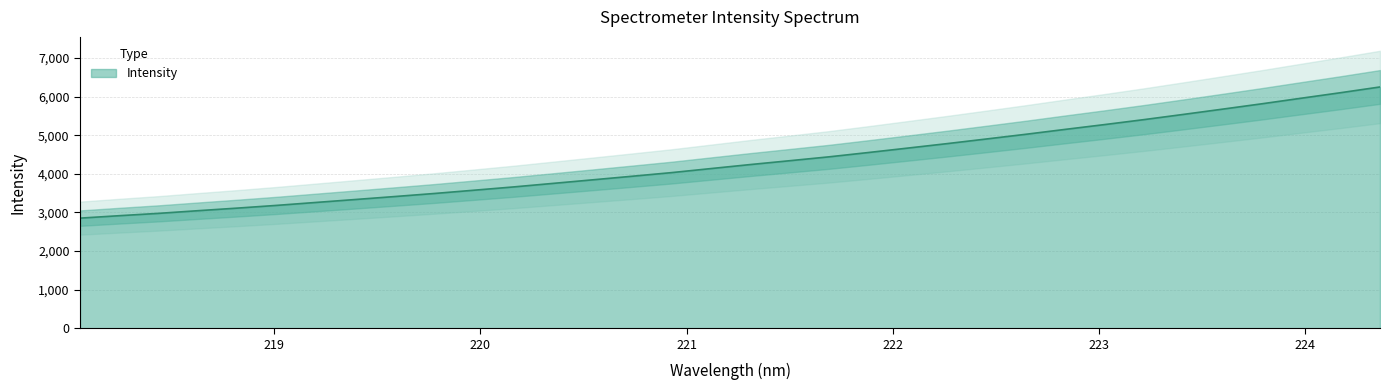

What is the difference between the second highest and minimum values?

3248.4